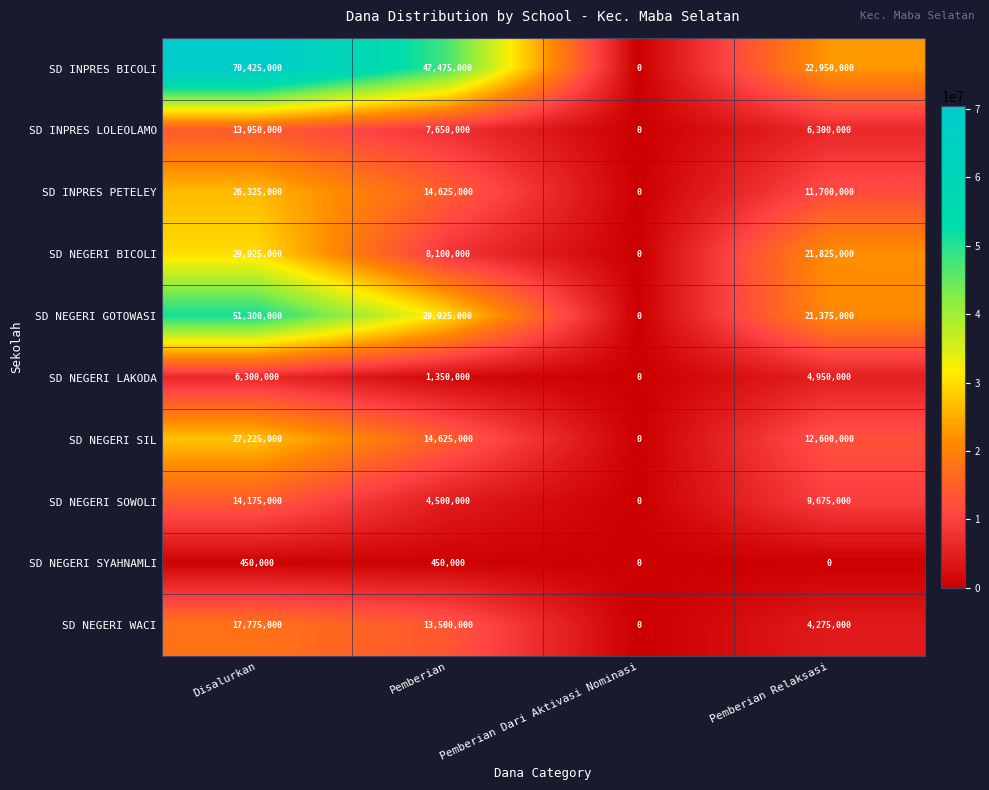

At which label does SD INPRES BICOLI first exceed 47475000?

Disalurkan